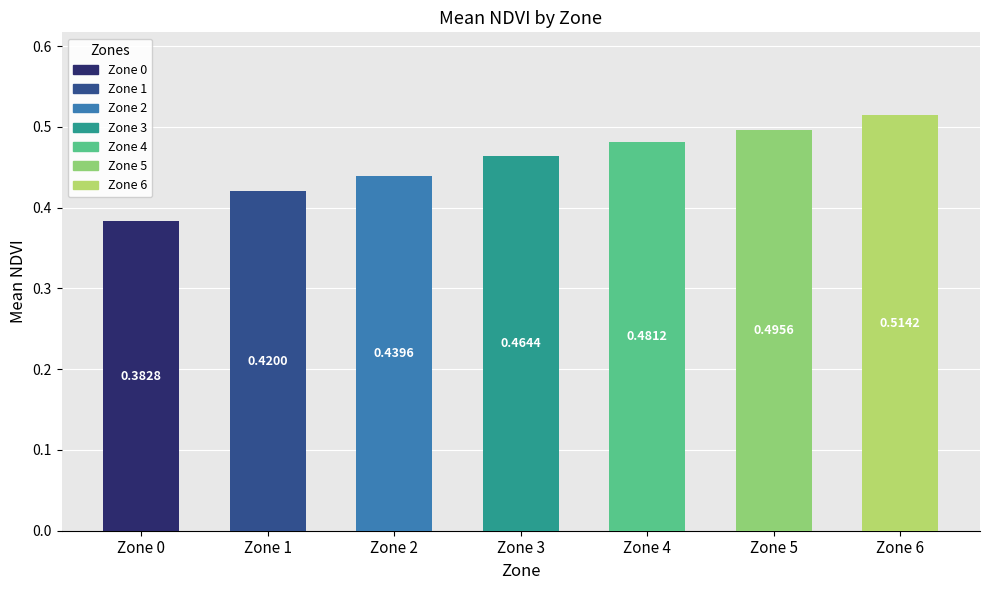

Which label corresponds to the smallest value in the chart?

Zone 0